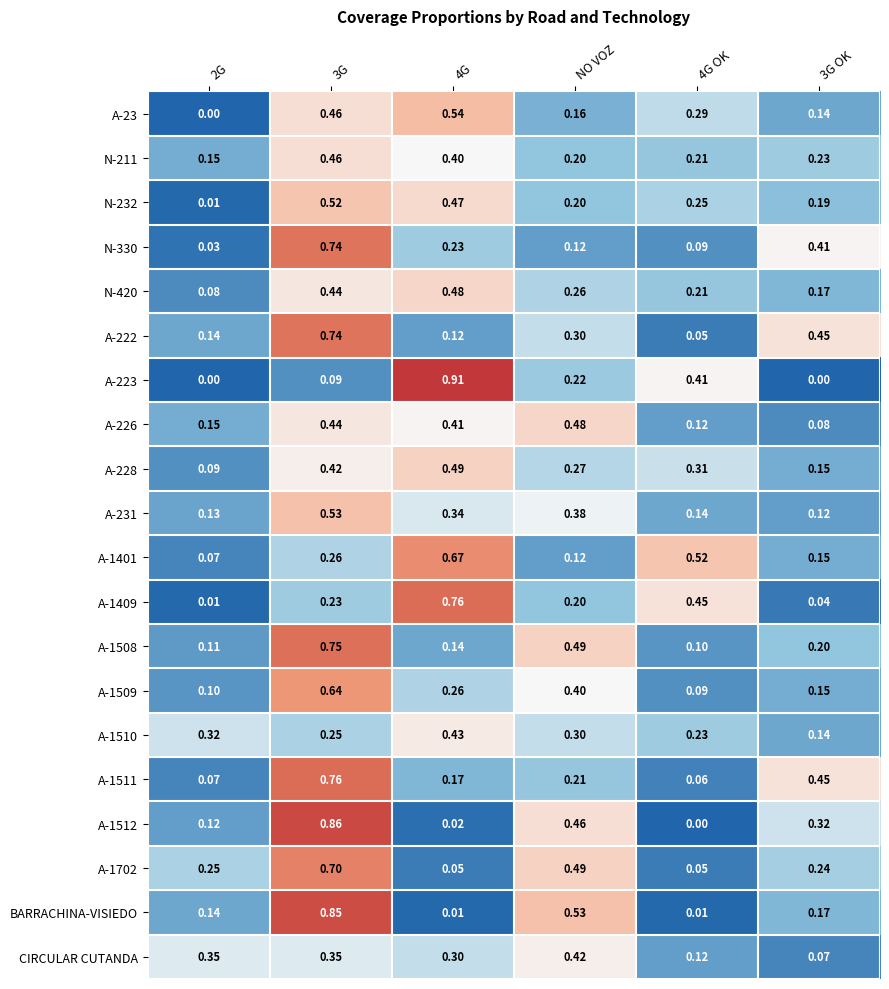

Is the value of N-232 at NO VOZ greater than the value of A-1508 at NO VOZ?

No